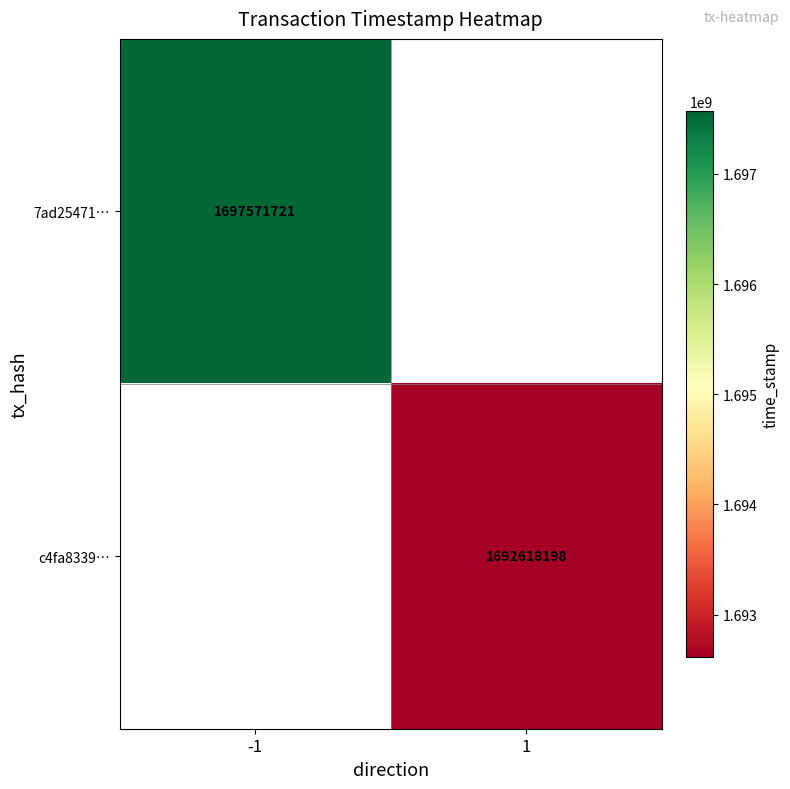

Is it true that c4fa8339… equals 1692618198 at 1?

True